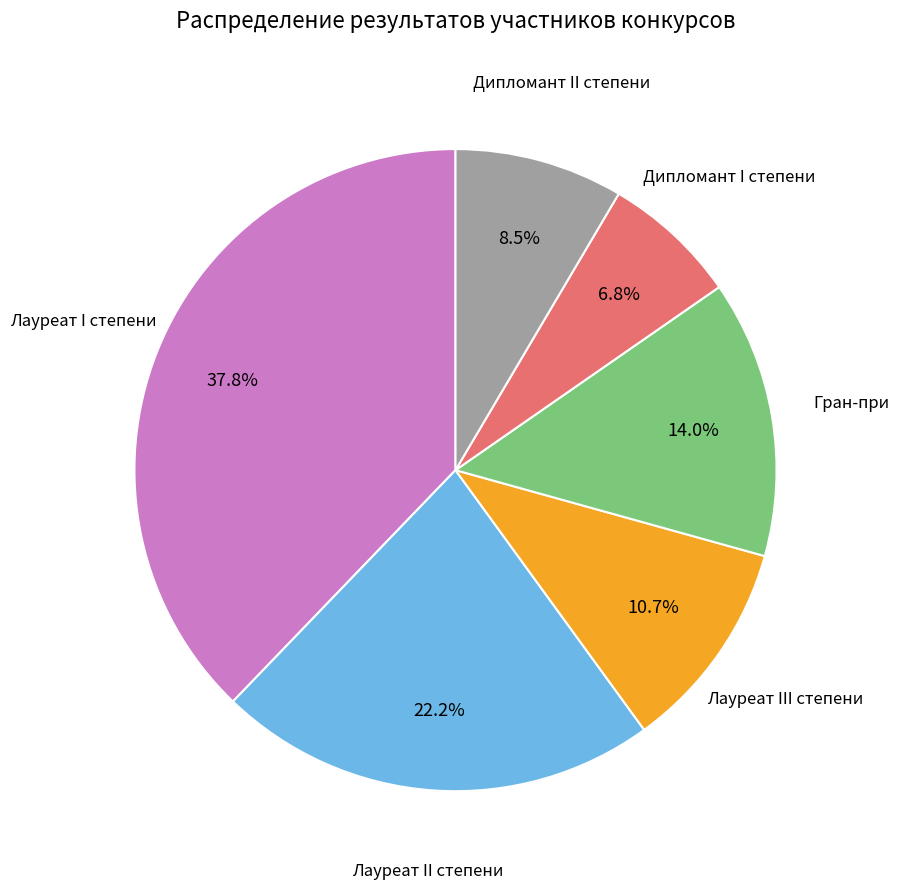

Is there a majority slice in this chart?

No